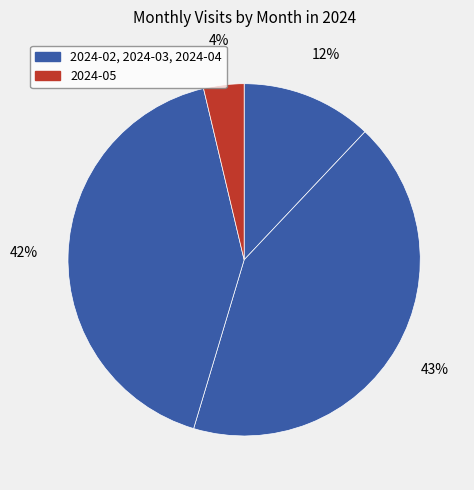

How many segments does this pie chart have?

4